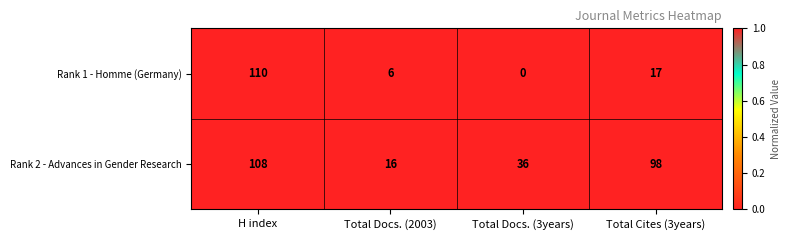

The value of Rank 2 - Advances in Gender Research at Total Docs. (3years) is 36. True or false?

True